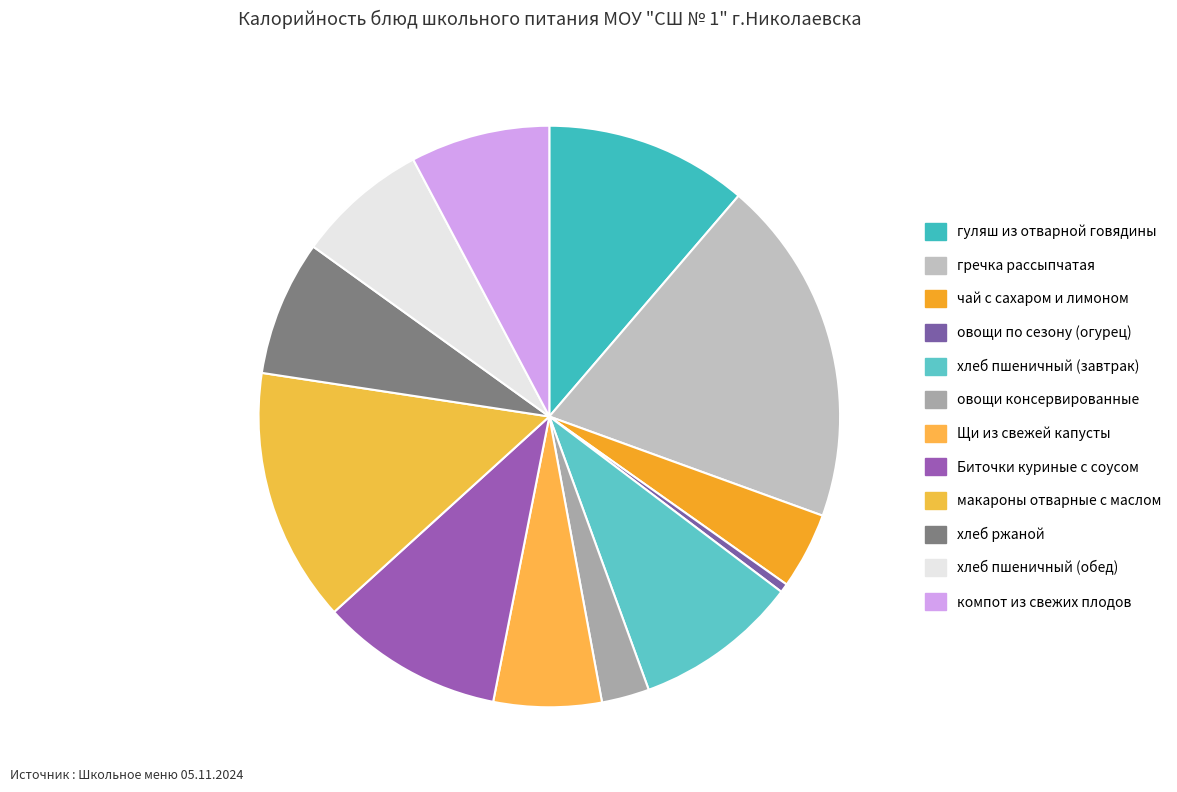

Count the number of slices in the pie.

12